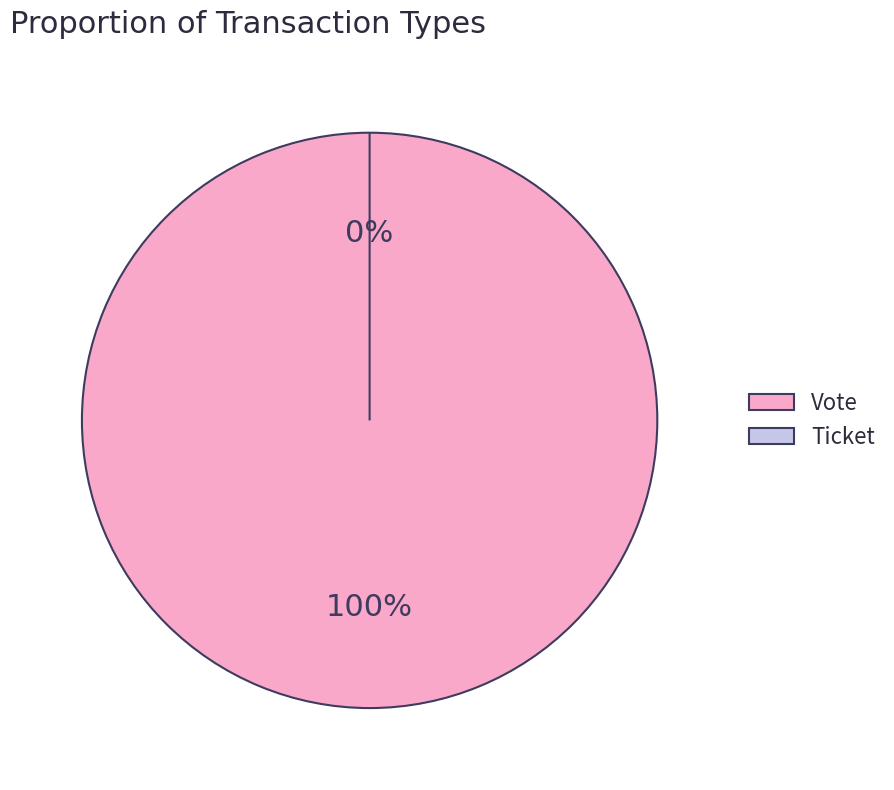

Which category has the smallest portion of the pie?

Ticket